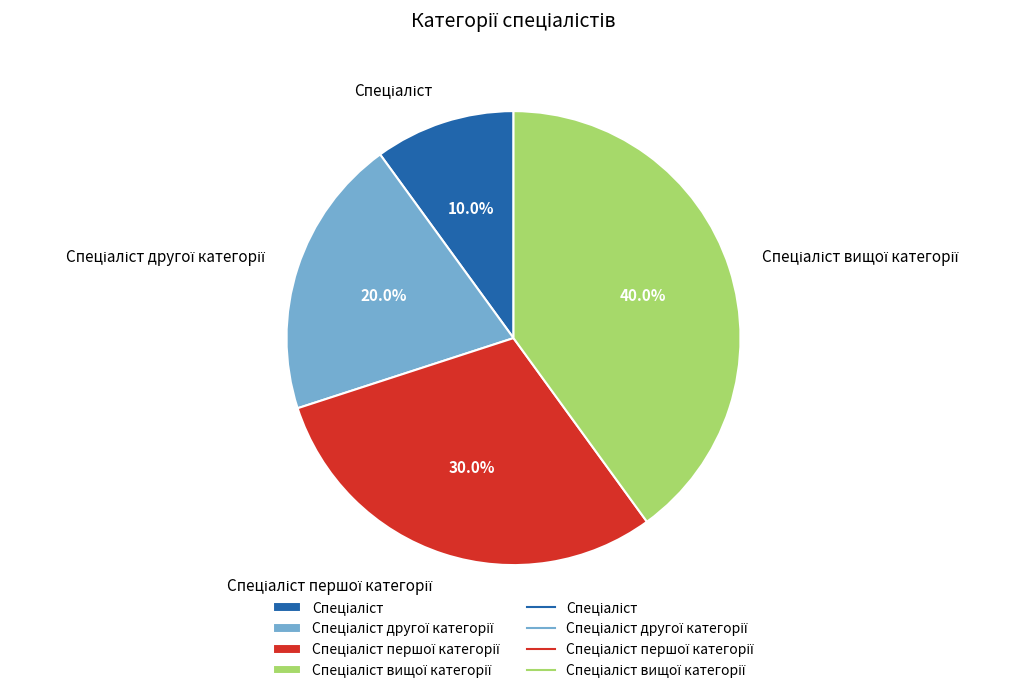

Does any single category account for the majority?

No